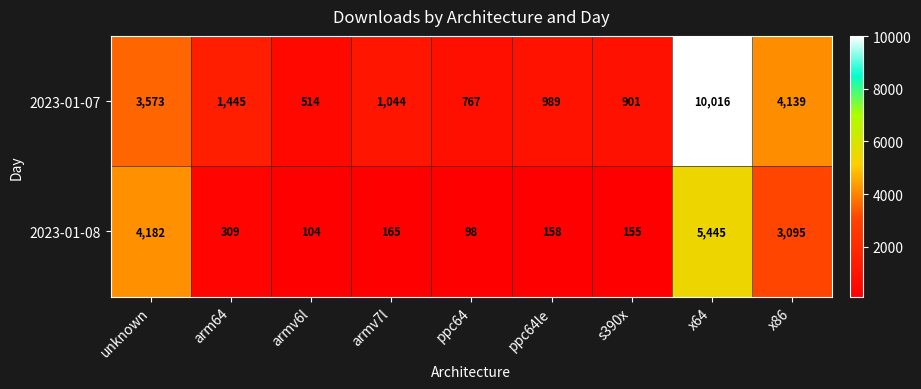

Which series has the largest total across all categories?

2023-01-07